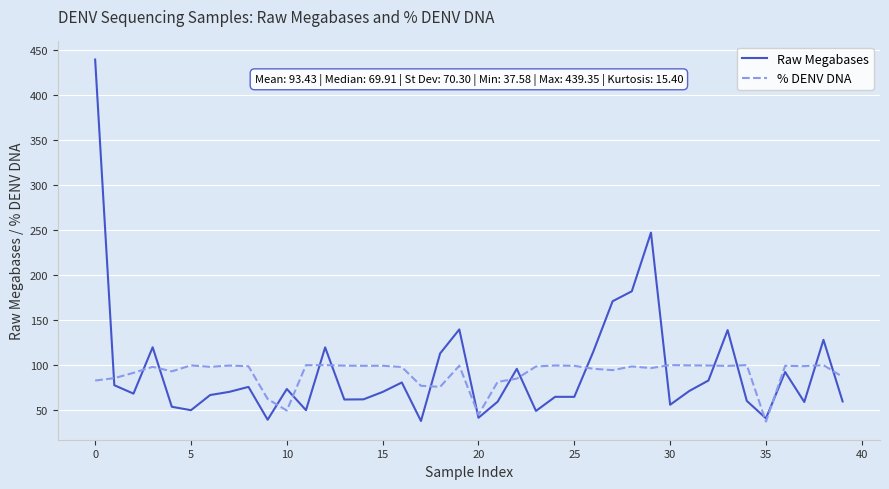

Which series has the largest range (max minus min)?

Raw Megabases